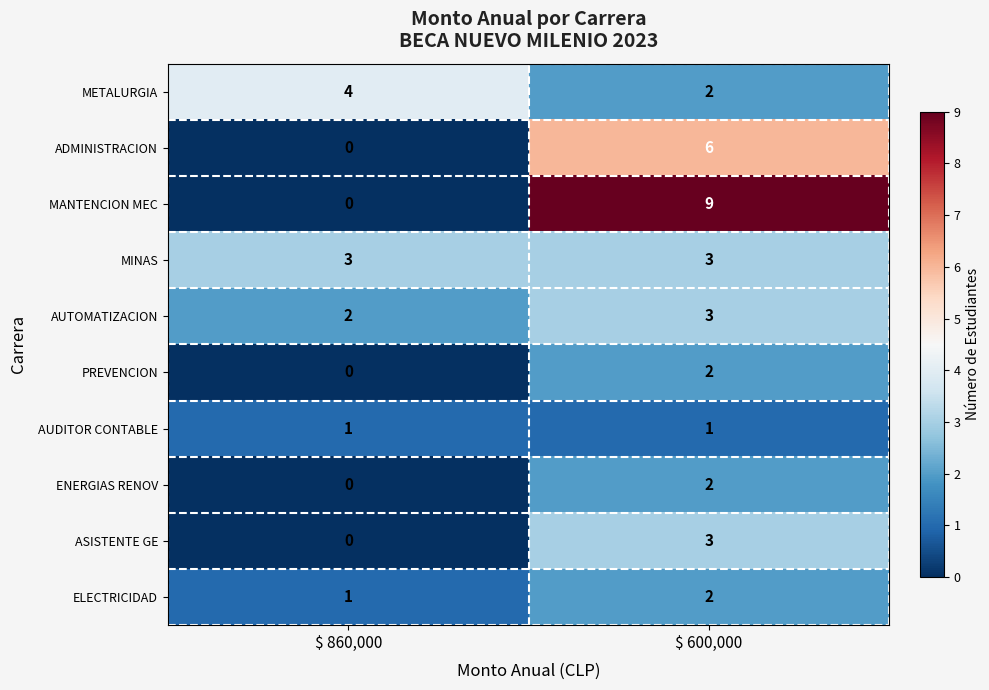

Is it true that ELECTRICIDAD equals 1 at $ 860,000?

True